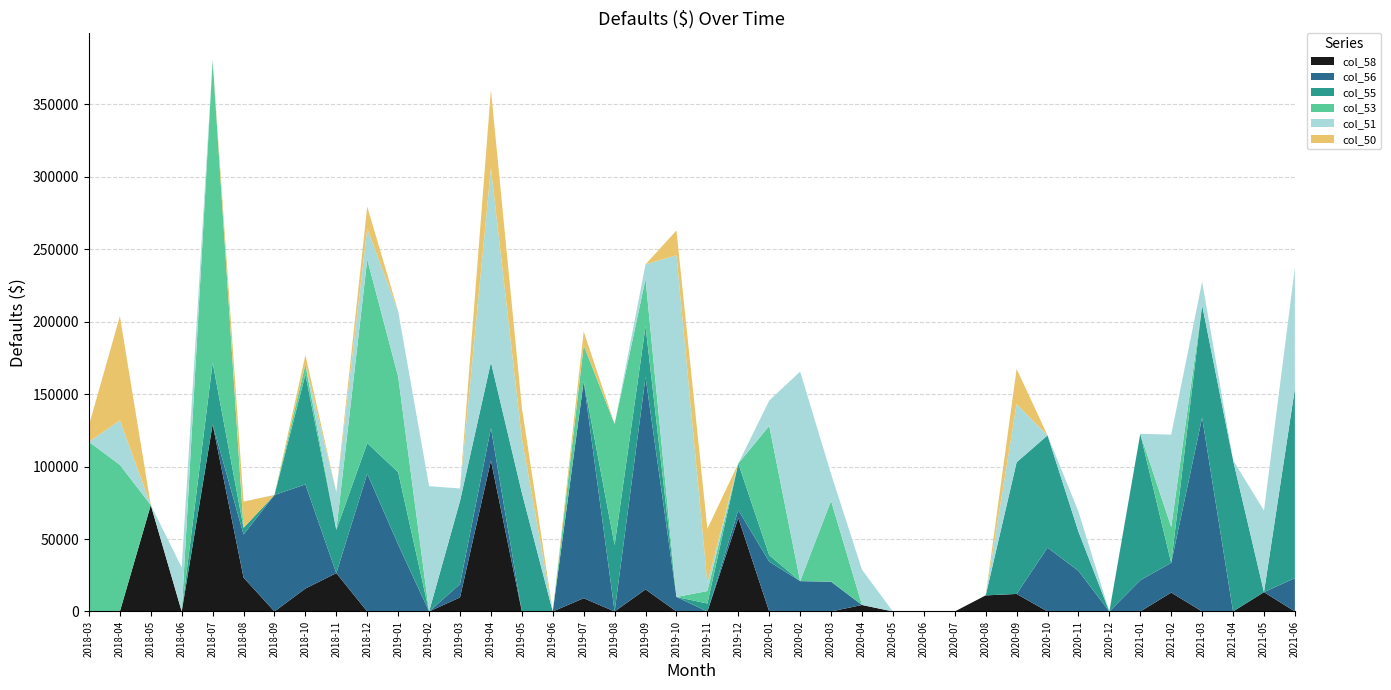

Reading left to right, list all the values displayed in this chart.

col_58: 2018-03=0.0	2018-04=0.0	2018-05=73449.0	2018-06=0.0	2018-07=129198.6	2018-08=23382.5	2018-09=0.0	2018-10=15826.1	2018-11=26454.3	2018-12=0.0	2019-01=0.0	2019-02=0.0	2019-03=9687.1	2019-04=104198.4	2019-05=0.0	2019-06=0.0	2019-07=9139.6	2019-08=0.0	2019-09=15219.2	2019-10=0.0	2019-11=0.0	2019-12=64570.7	2020-01=0.0	2020-02=0.0	2020-03=0.0	2020-04=4485.4	2020-05=0.0	2020-06=0.0	2020-07=0.0	2020-08=11095.7	2020-09=12088.2	2020-10=0.0	2020-11=0.0	2020-12=0.0	2021-01=0.0	2021-02=13023.8	2021-03=0.0	2021-04=0.0	2021-05=13338.4	2021-06=0.0
col_56: 2018-03=0.0	2018-04=0.0	2018-05=0.0	2018-06=0.0	2018-07=0.0	2018-08=29761.6	2018-09=80441.3	2018-10=71838.2	2018-11=0.0	2018-12=95109.3	2019-01=46204.8	2019-02=0.0	2019-03=9230.7	2019-04=22400.4	2019-05=0.0	2019-06=0.0	2019-07=149887.2	2019-08=0.0	2019-09=146631.8	2019-10=10018.5	2019-11=0.0	2019-12=5425.7	2020-01=34404.5	2020-02=20951.2	2020-03=20558.3	2020-04=0.0	2020-05=0.0	2020-06=0.0	2020-07=0.0	2020-08=0.0	2020-09=0.0	2020-10=44046.9	2020-11=28048.8	2020-12=0.0	2021-01=21546.2	2021-02=20544.0	2021-03=133791.0	2021-04=0.0	2021-05=0.0	2021-06=23053.8
col_55: 2018-03=0.0	2018-04=0.0	2018-05=0.0	2018-06=0.0	2018-07=42619.1	2018-08=4569.8	2018-09=0.0	2018-10=75858.9	2018-11=29935.3	2018-12=21088.1	2019-01=49873.8	2019-02=0.0	2019-03=57370.5	2019-04=45394.2	2019-05=81981.3	2019-06=0.0	2019-07=0.0	2019-08=45782.7	2019-09=35049.4	2019-10=0.0	2019-11=5506.4	2019-12=32164.0	2020-01=4407.6	2020-02=0.0	2020-03=0.0	2020-04=0.0	2020-05=0.0	2020-06=0.0	2020-07=0.0	2020-08=0.0	2020-09=90889.3	2020-10=77517.0	2020-11=27054.1	2020-12=0.0	2021-01=101078.9	2021-02=0.0	2021-03=77676.1	2021-04=104469.9	2021-05=0.0	2021-06=130964.0
col_53: 2018-03=117092.6	2018-04=101220.9	2018-05=0.0	2018-06=0.0	2018-07=208486.2	2018-08=0.0	2018-09=0.0	2018-10=6912.2	2018-11=0.0	2018-12=126819.8	2019-01=66067.3	2019-02=0.0	2019-03=0.0	2019-04=0.0	2019-05=0.0	2019-06=0.0	2019-07=24550.6	2019-08=83575.2	2019-09=32612.9	2019-10=0.0	2019-11=8604.4	2019-12=0.0	2020-01=89282.0	2020-02=0.0	2020-03=55858.8	2020-04=0.0	2020-05=0.0	2020-06=0.0	2020-07=0.0	2020-08=0.0	2020-09=0.0	2020-10=0.0	2020-11=0.0	2020-12=0.0	2021-01=0.0	2021-02=24787.0	2021-03=0.0	2021-04=0.0	2021-05=0.0	2021-06=0.0
col_51: 2018-03=0.0	2018-04=30618.5	2018-05=0.0	2018-06=30370.7	2018-07=0.0	2018-08=0.0	2018-09=0.0	2018-10=0.0	2018-11=25966.5	2018-12=21174.7	2019-01=45018.6	2019-02=86480.9	2019-03=8609.0	2019-04=134097.1	2019-05=37500.7	2019-06=0.0	2019-07=0.0	2019-08=0.0	2019-09=10058.3	2019-10=235792.6	2019-11=5627.5	2019-12=0.0	2020-01=17495.7	2020-02=144621.5	2020-03=18457.4	2020-04=24326.8	2020-05=0.0	2020-06=0.0	2020-07=0.0	2020-08=0.0	2020-09=40095.1	2020-10=0.0	2020-11=13854.2	2020-12=0.0	2021-01=0.0	2021-02=63674.7	2021-03=16104.0	2021-04=0.0	2021-05=56293.8	2021-06=83253.5
col_50: 2018-03=11368.9	2018-04=71967.2	2018-05=0.0	2018-06=0.0	2018-07=0.0	2018-08=18121.5	2018-09=0.0	2018-10=6546.2	2018-11=0.0	2018-12=15216.0	2019-01=0.0	2019-02=0.0	2019-03=0.0	2019-04=53830.9	2019-05=21301.2	2019-06=0.0	2019-07=9666.8	2019-08=0.0	2019-09=0.0	2019-10=17101.7	2019-11=37292.0	2019-12=0.0	2020-01=0.0	2020-02=0.0	2020-03=0.0	2020-04=0.0	2020-05=0.0	2020-06=0.0	2020-07=0.0	2020-08=0.0	2020-09=24376.5	2020-10=0.0	2020-11=0.0	2020-12=0.0	2021-01=0.0	2021-02=0.0	2021-03=0.0	2021-04=0.0	2021-05=0.0	2021-06=0.0